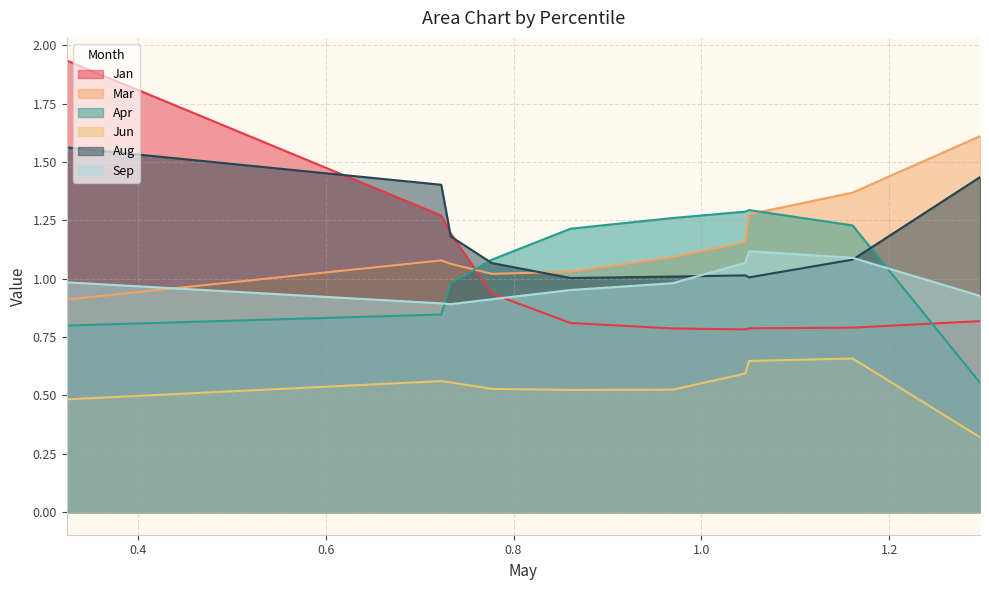

Between pct55 and pct05, which is larger?

pct05